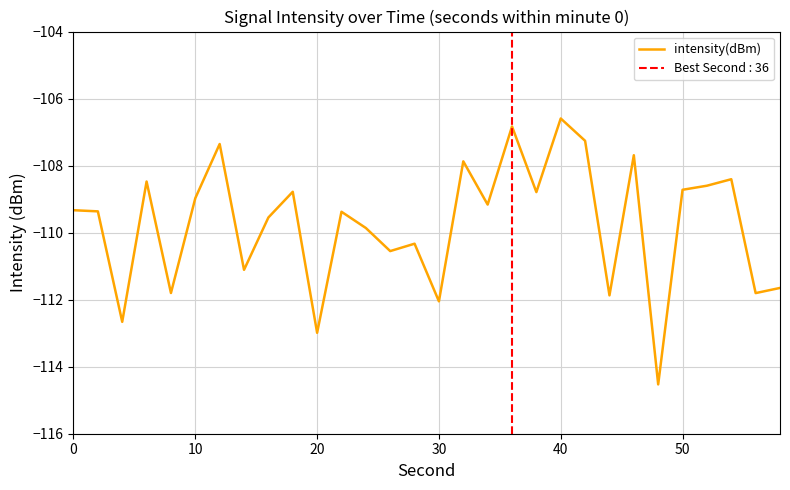

The intensity(dBm) series shows -109.3 at 0. True or false?

True